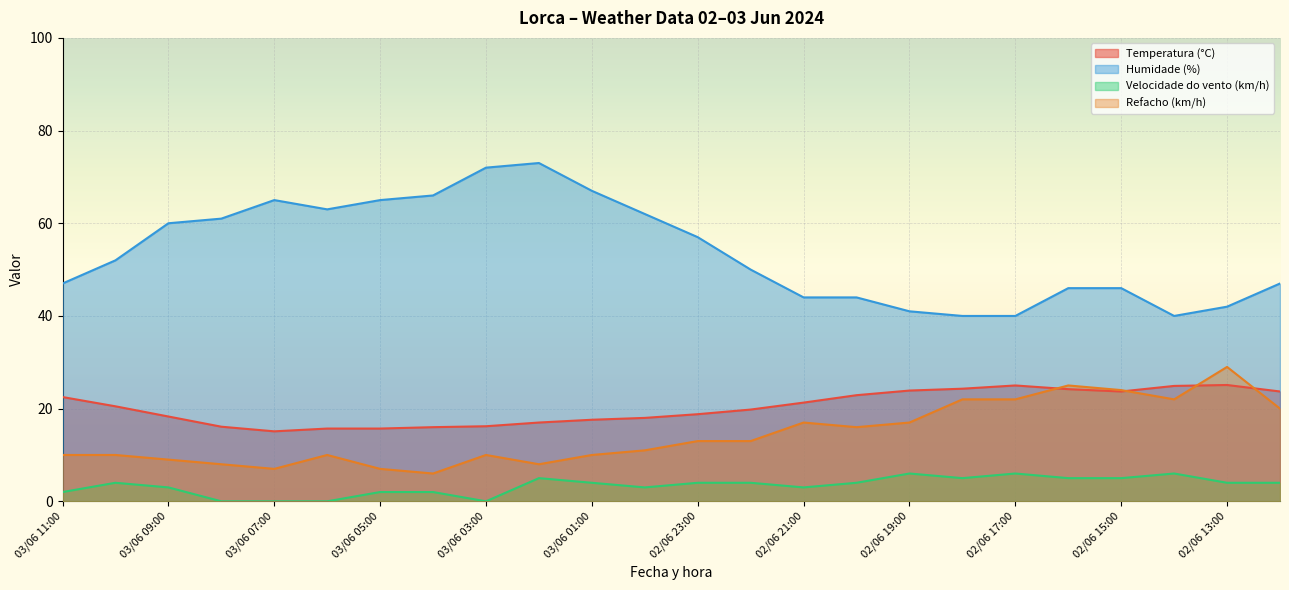

What is the label of the 12th point from the left?

03/06 00:00